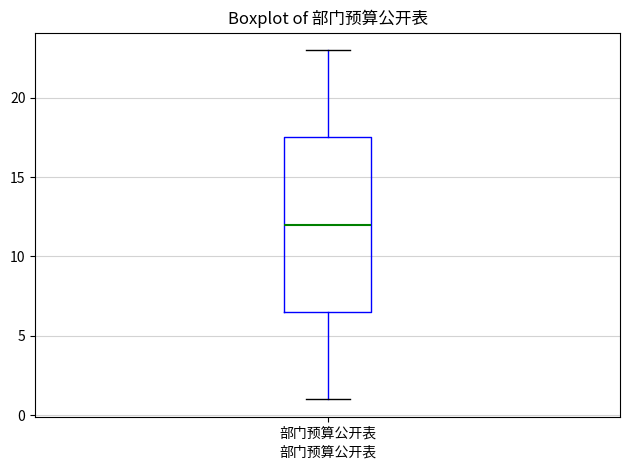

Where does the median line of the box for 部门预算公开表 sit on the y-axis? The values are not printed on the chart, so give them approximately, as read against the axis.

12.0